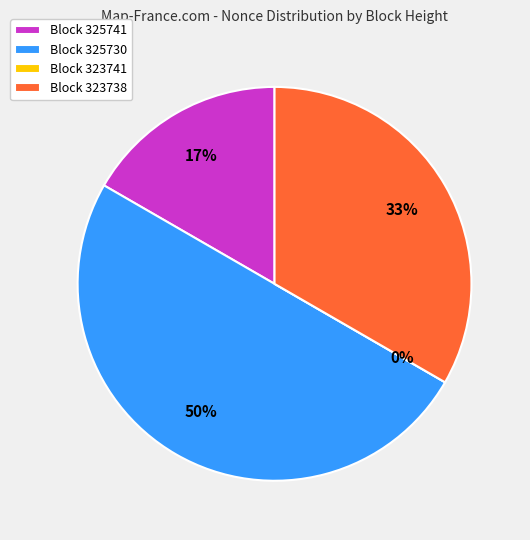

Which category has the smallest portion of the pie?

323741